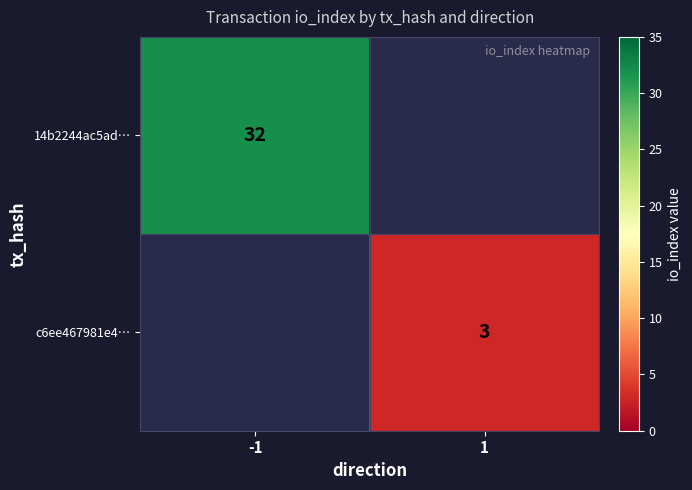

The value of 14b2244ac5ad… at -1 is 12. True or false?

False